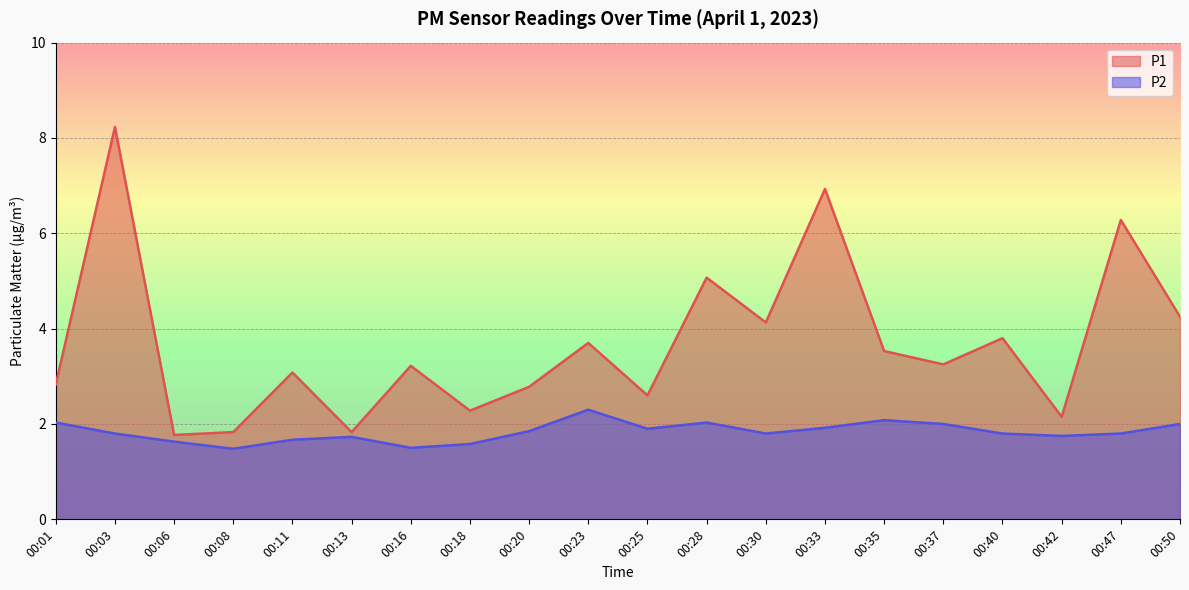

Is it true that P2 equals 0.8 at 00:08?

False